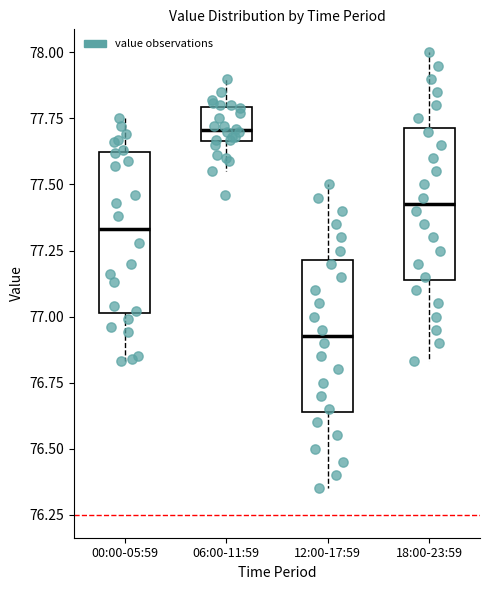

Where does the upper whisker of the box for 12:00-17:59 end on the y-axis? The values are not printed on the chart, so give them approximately, as read against the axis.

77.50